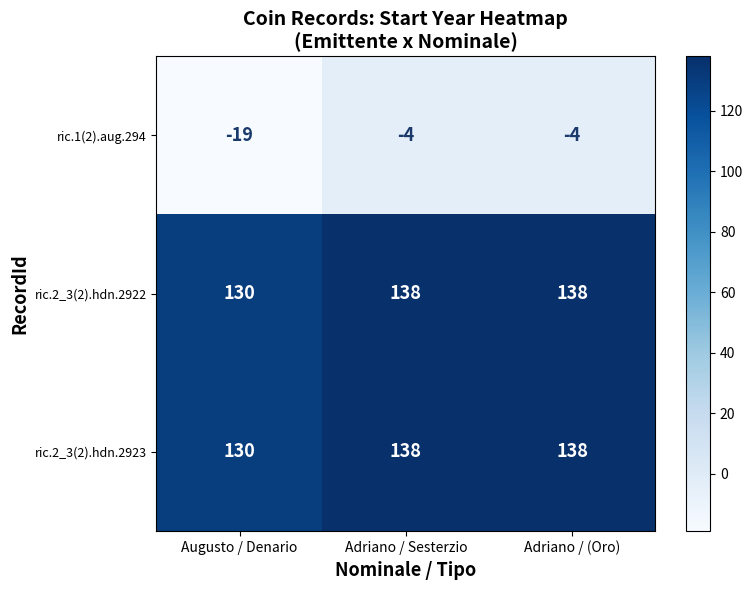

What is the difference between the highest and lowest values at Augusto / Denario?

149